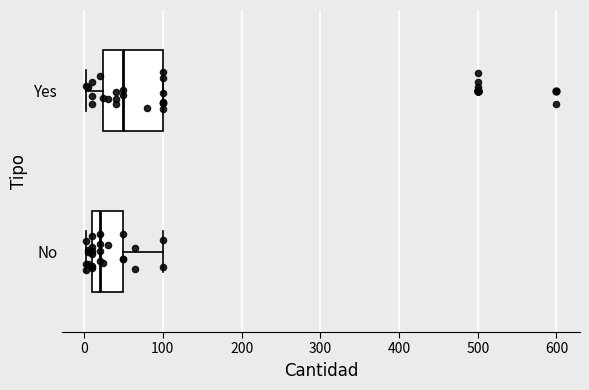

Which box is the widest, from its left edge to its right edge?

Yes